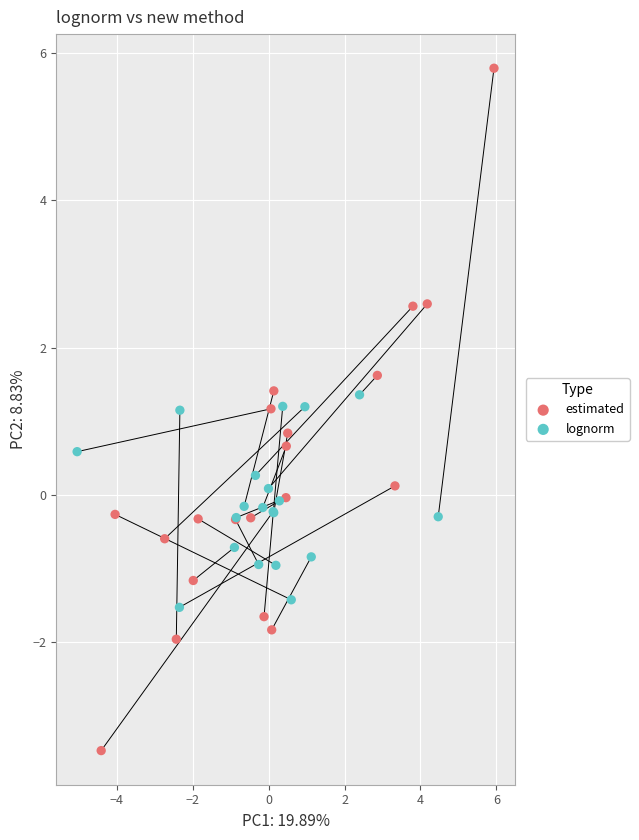

Which series contains the highest Y value?

estimated